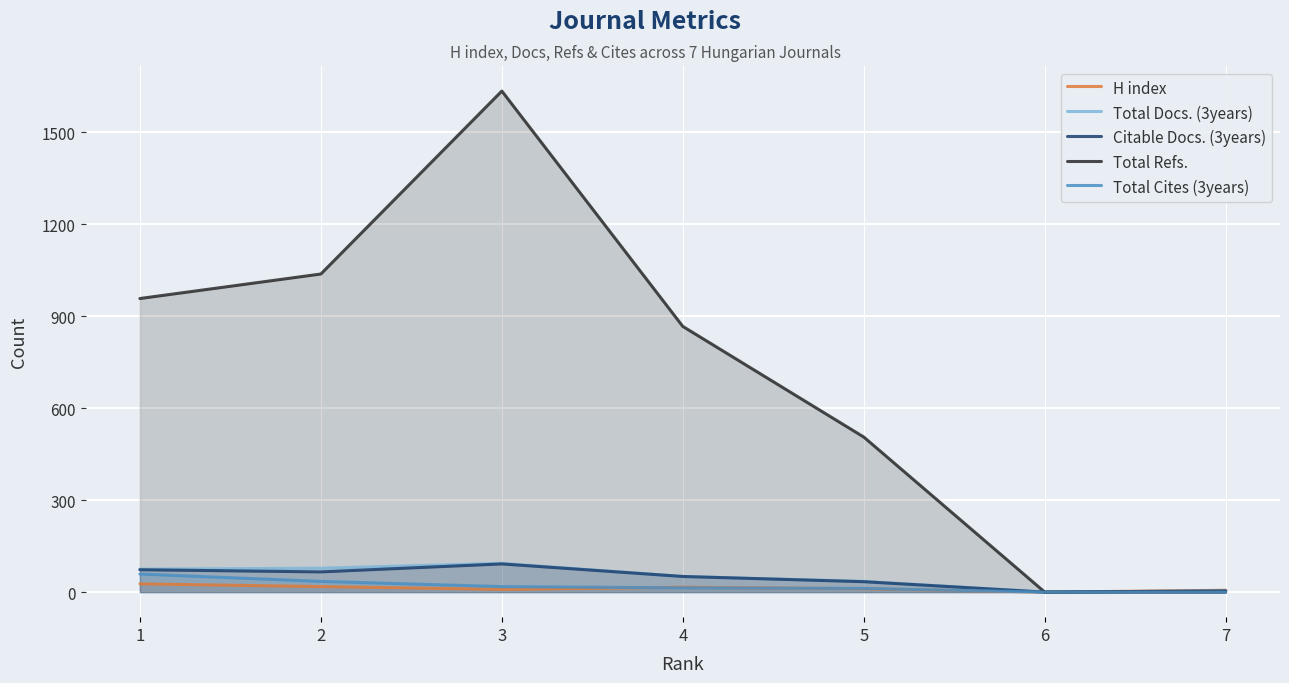

Between 3 and 7, which is larger?

3